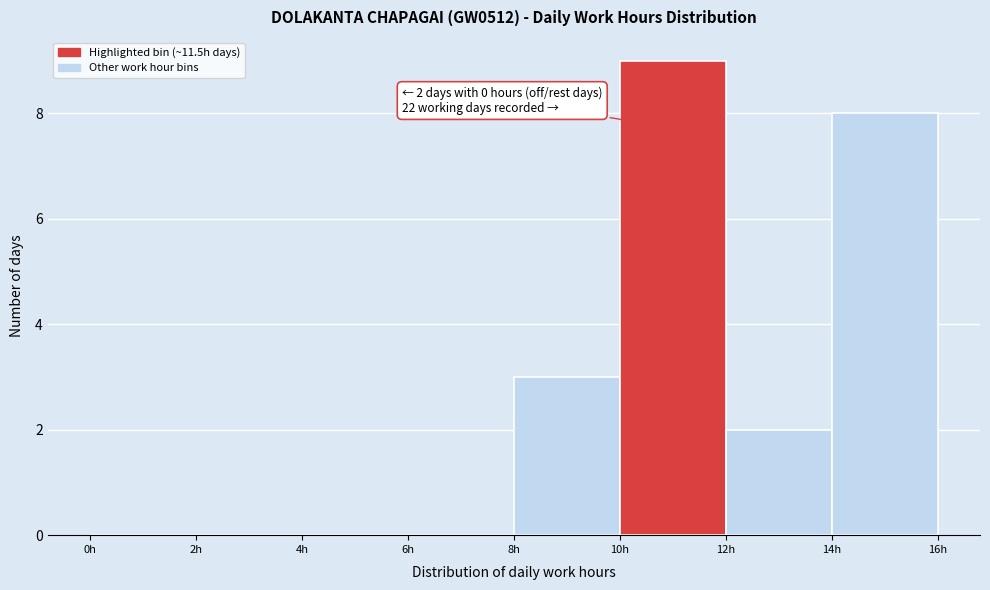

Over which range of the x-axis is the bar tallest?

10 to 12